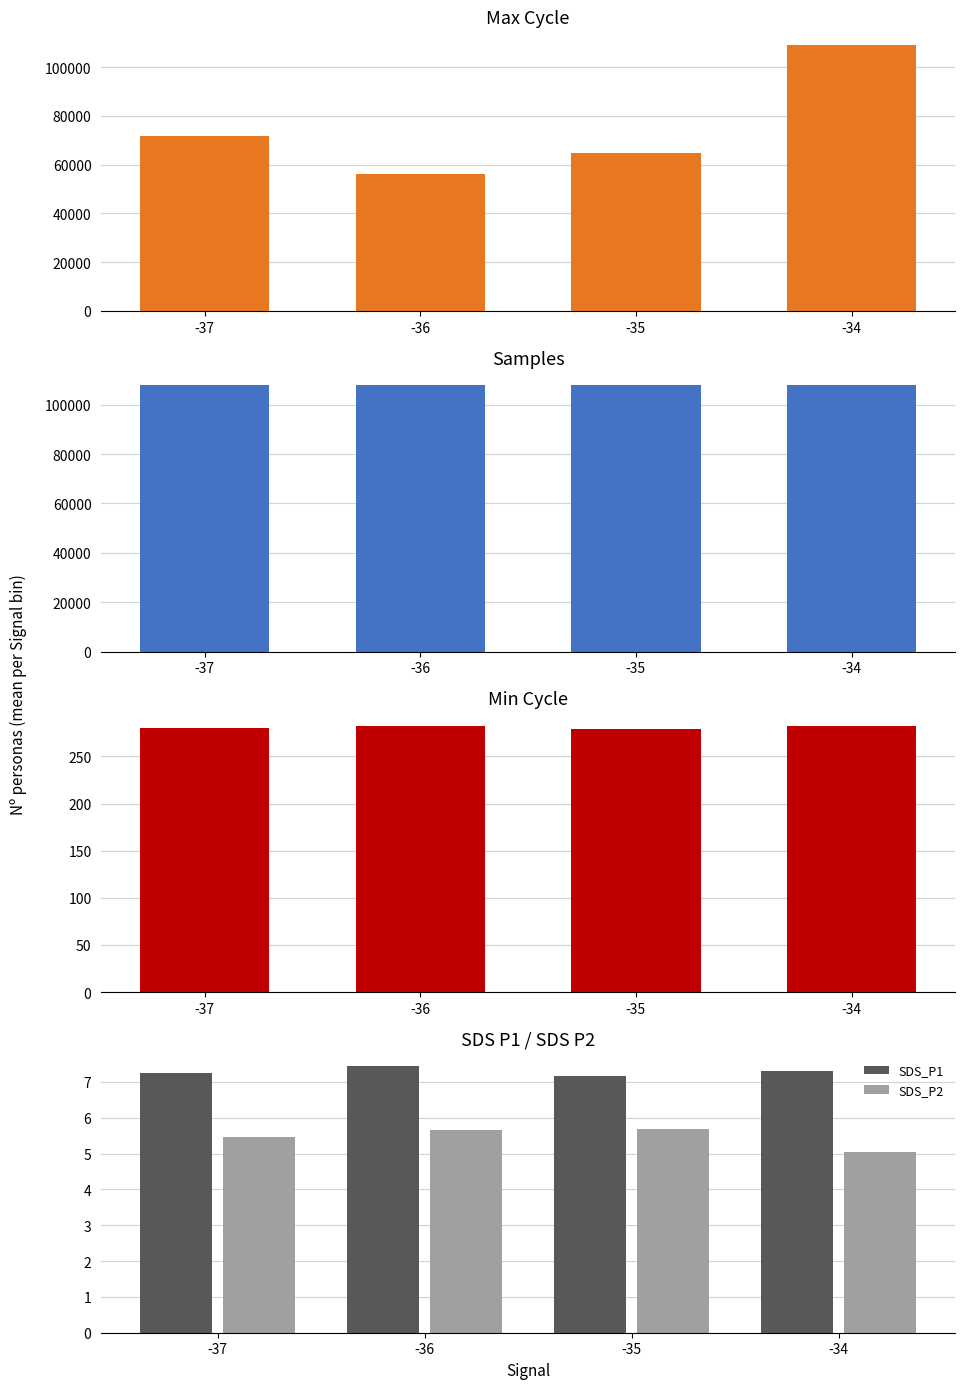

At which category does the chart reach its peak across all series?

-34